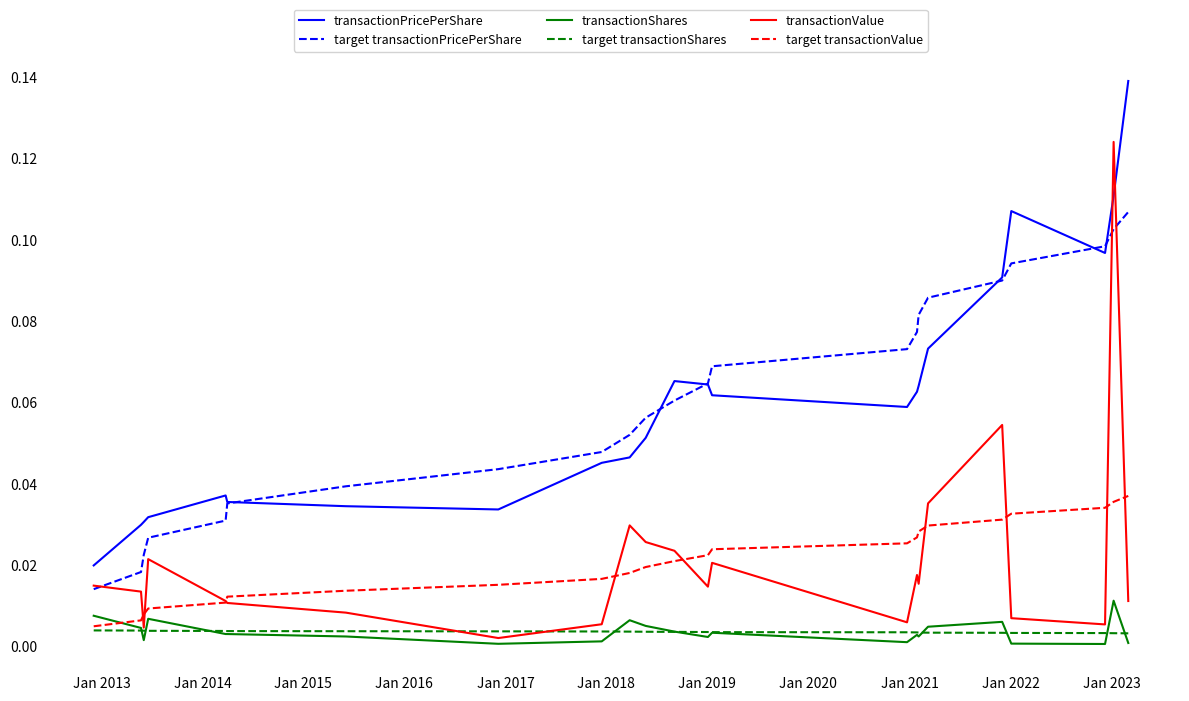

True or false: target transactionShares and transactionPricePerShare cross at least once.

False